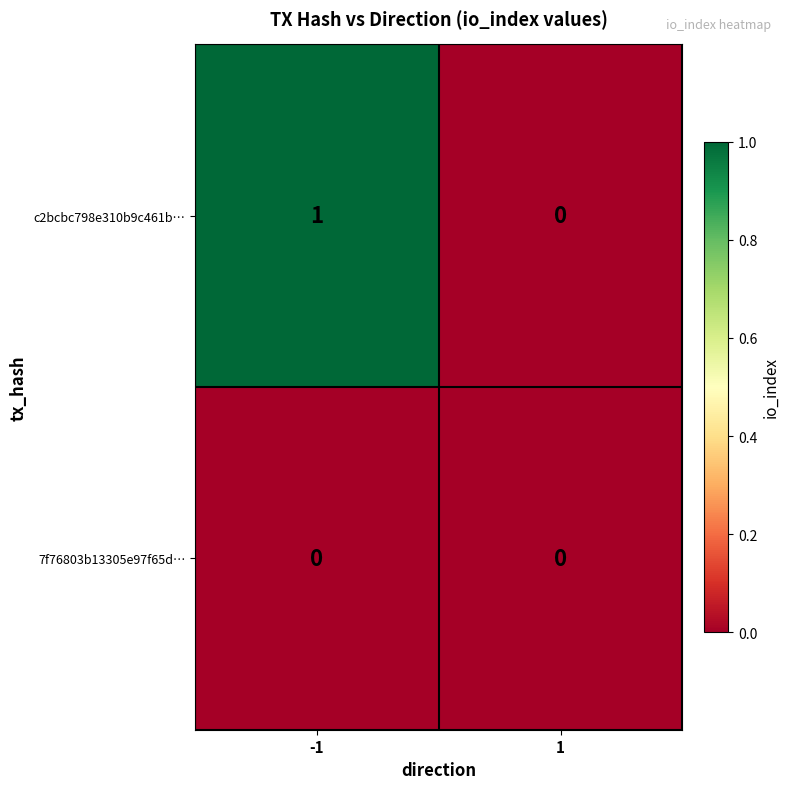

Count the number of categories in the chart.

2